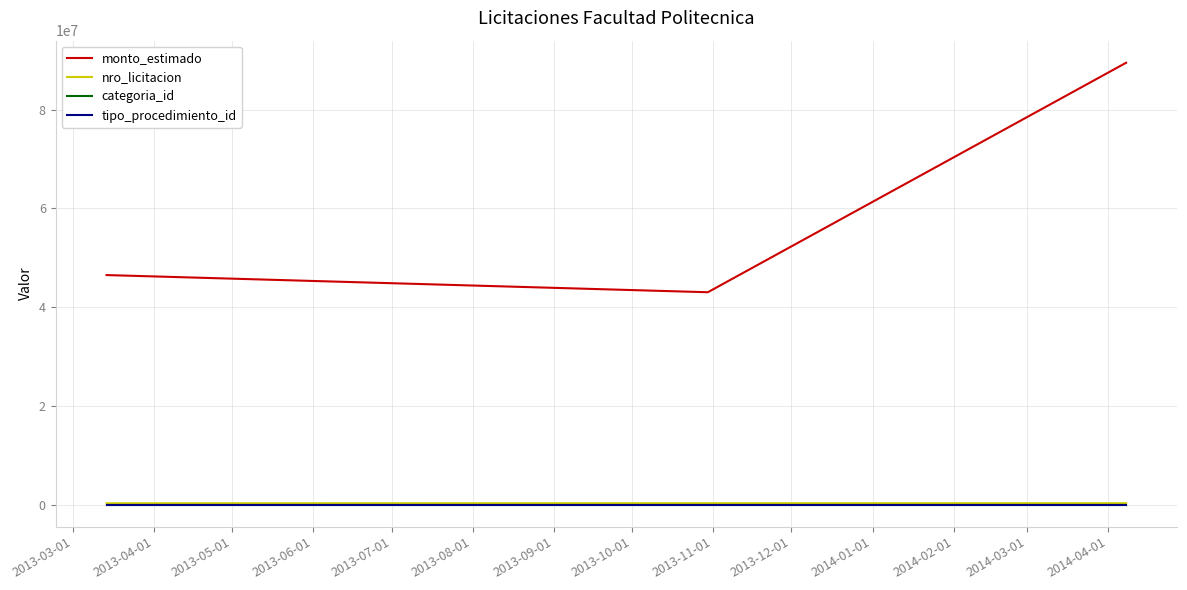

What is the maximum value shown in the chart?

89478000